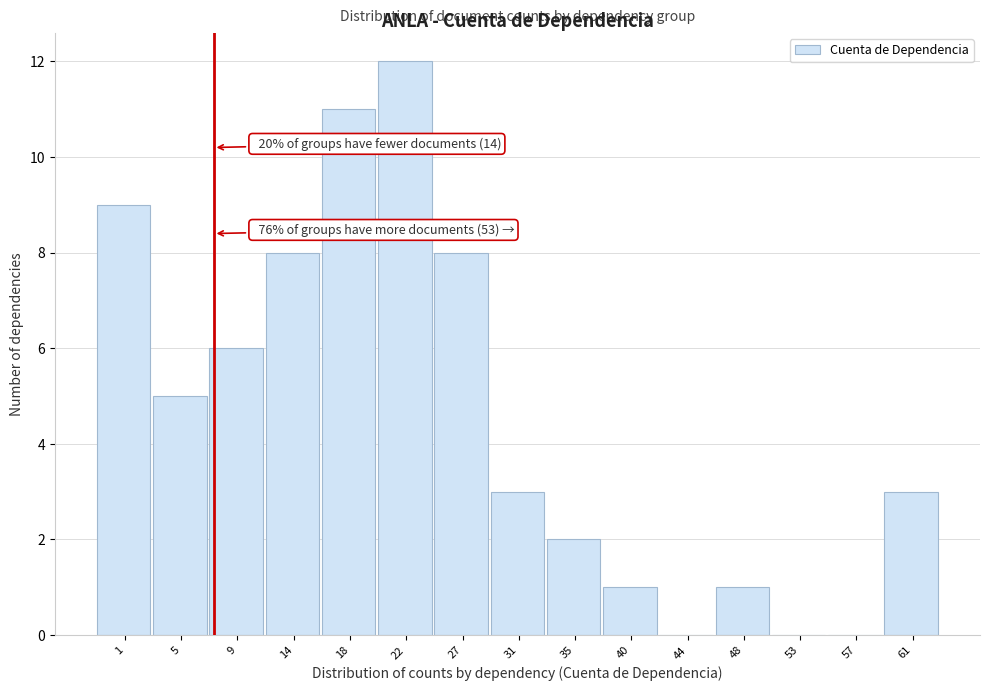

Reading left to right, extract all data points from this chart.

1=9	5=5	9=6	14=8	18=11	22=12	27=8	31=3	35=2	40=1	44=0	48=1	53=0	57=0	61=3